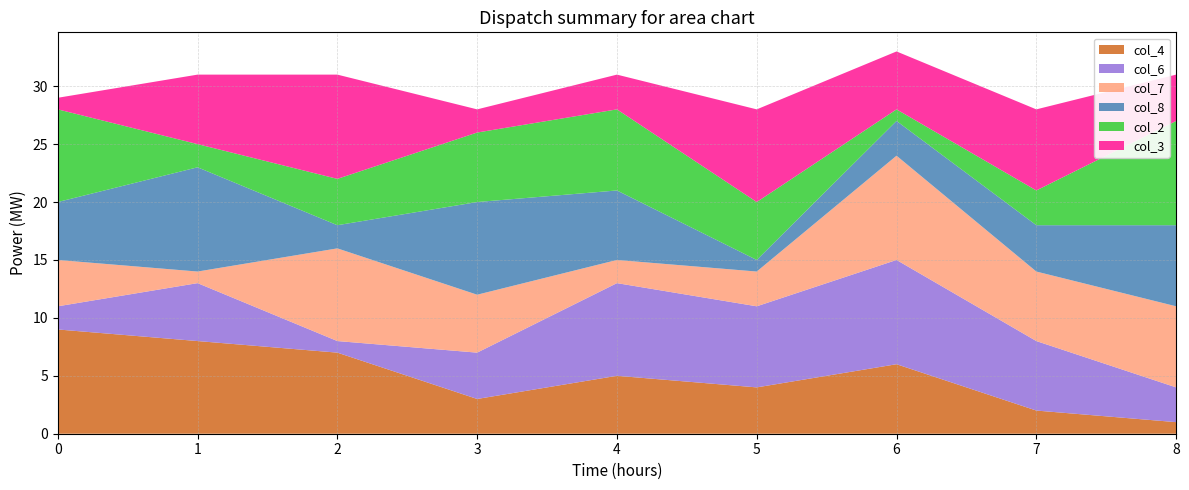

Reading left to right, list all the values displayed in this chart.

col_4: 0=9	1=8	2=7	3=3	4=5	5=4	6=6	7=2	8=1
col_6: 0=2	1=5	2=1	3=4	4=8	5=7	6=9	7=6	8=3
col_7: 0=4	1=1	2=8	3=5	4=2	5=3	6=9	7=6	8=7
col_8: 0=5	1=9	2=2	3=8	4=6	5=1	6=3	7=4	8=7
col_2: 0=8	1=2	2=4	3=6	4=7	5=5	6=1	7=3	8=9
col_3: 0=1	1=6	2=9	3=2	4=3	5=8	6=5	7=7	8=4